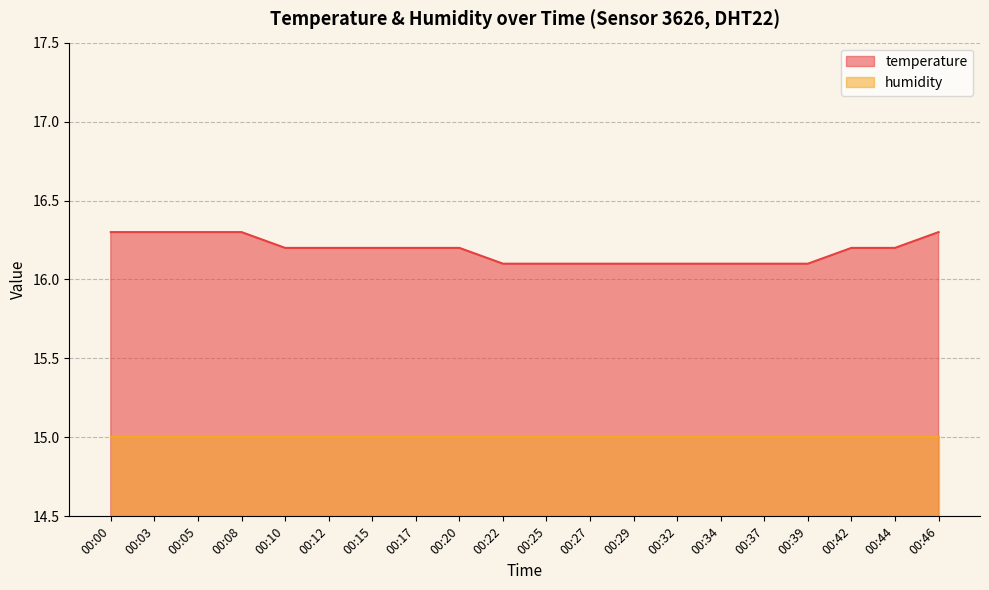

True or false: there are more than 2 points higher than both neighbors.

False